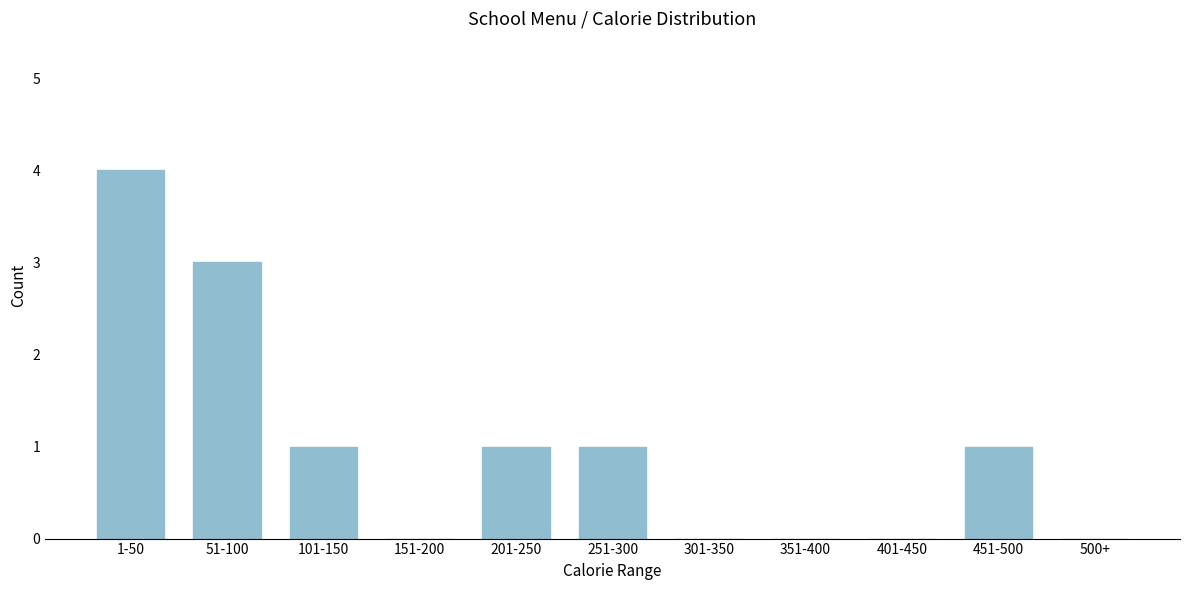

Reading left to right, extract all data points from this chart.

1-50=4	51-100=3	101-150=1	151-200=0	201-250=1	251-300=1	301-350=0	351-400=0	401-450=0	451-500=1	500+=0